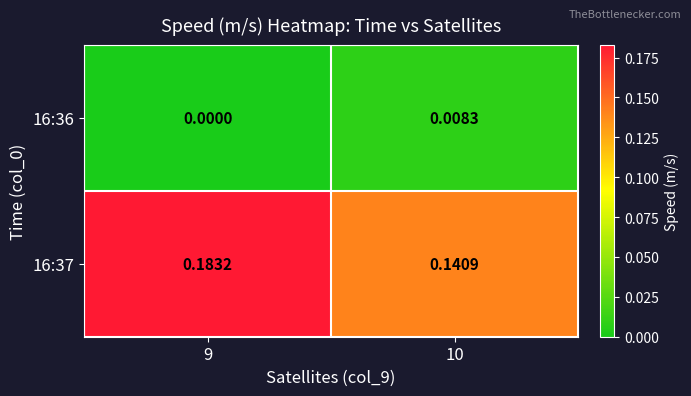

Reading left to right, extract all data points from this chart.

16:36: 9=0.0	10=0.0
16:37: 9=0.2	10=0.1